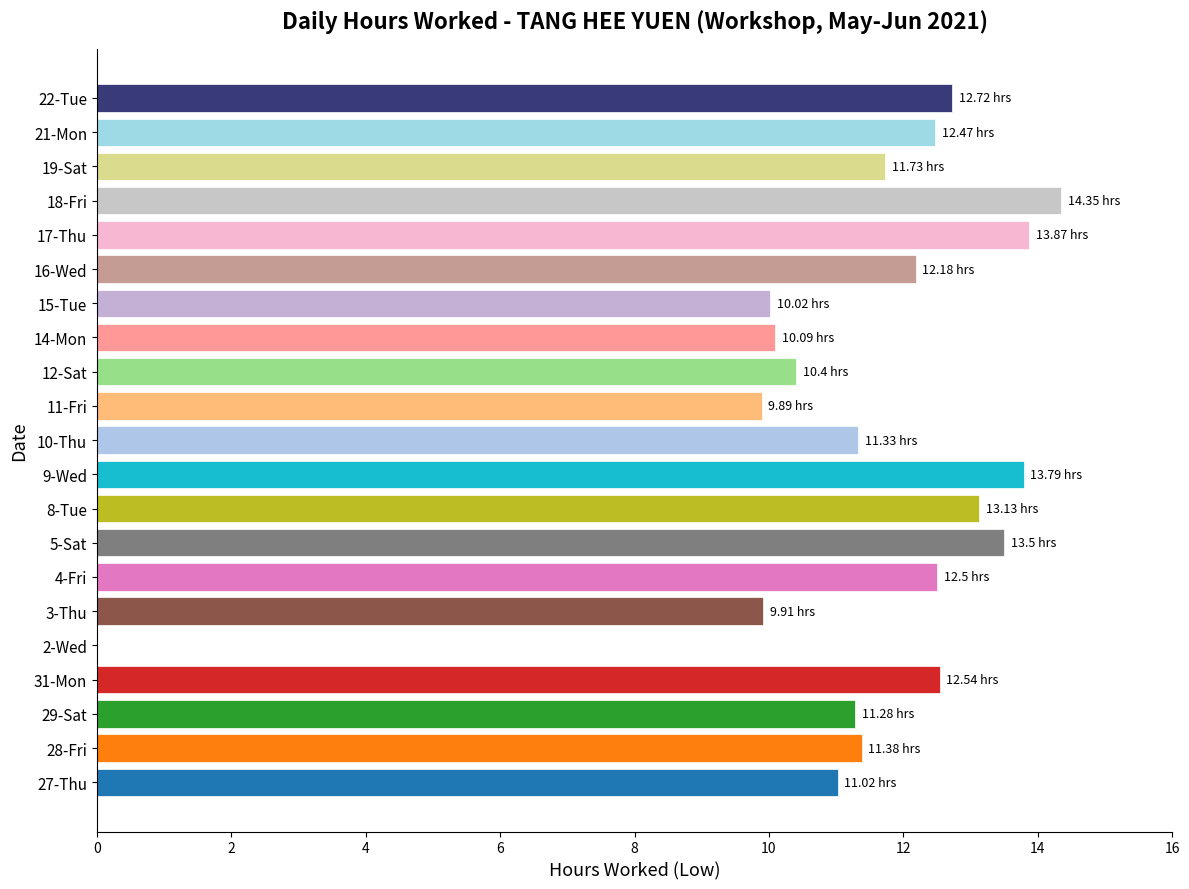

Which has a higher value, 29-Sat or 11-Fri?

29-Sat